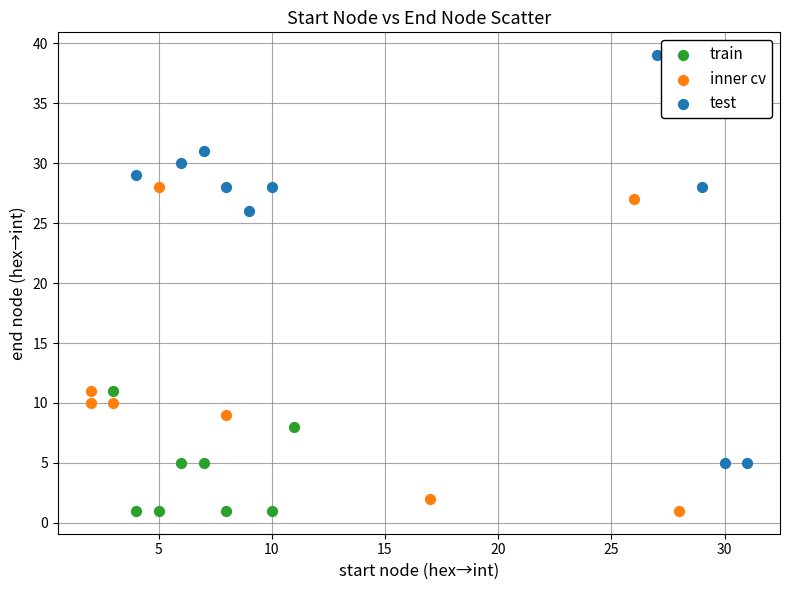

Which series reaches the maximum Y coordinate?

test